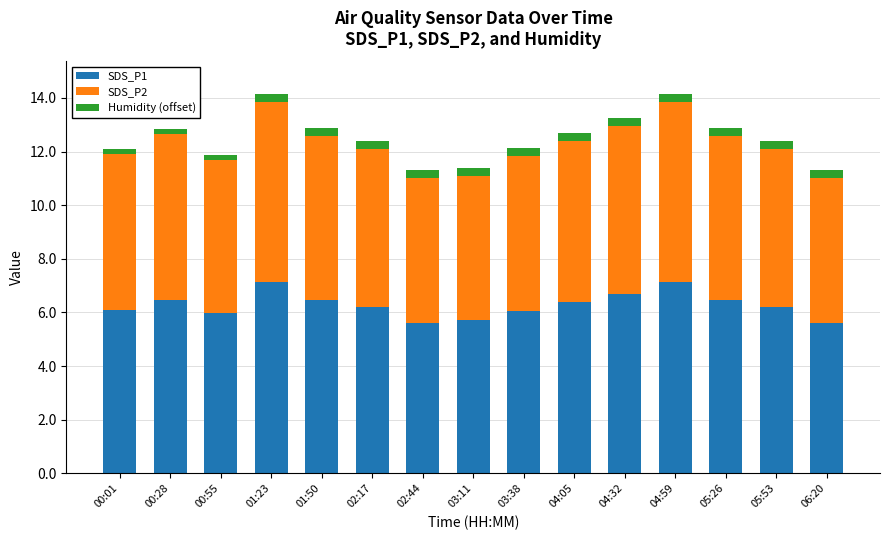

The value of SDS_P1 at 01:50 is 1.3. True or false?

False